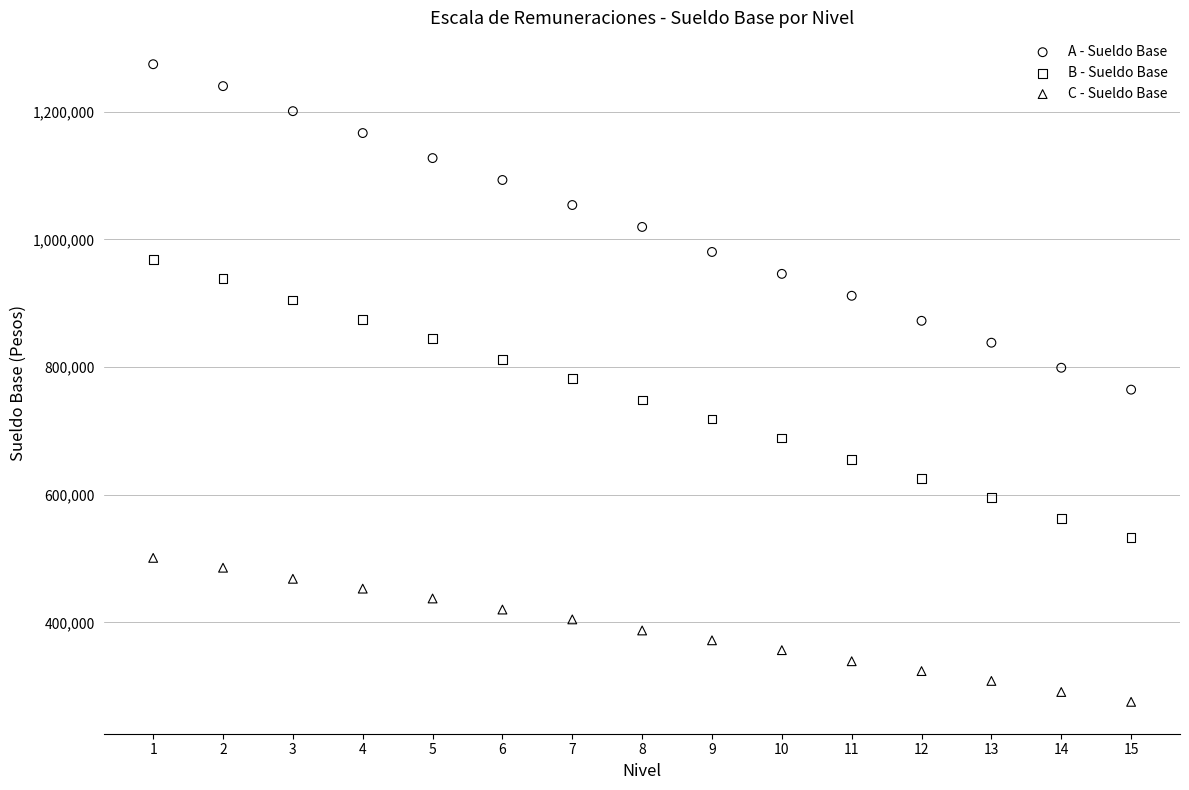

What is the X range (max minus min) for the scatter plot?

14